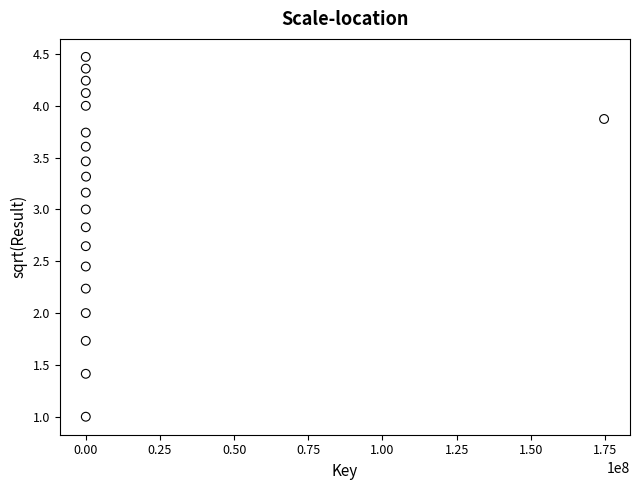

What is the range of X values (max minus min)?

174681570.0